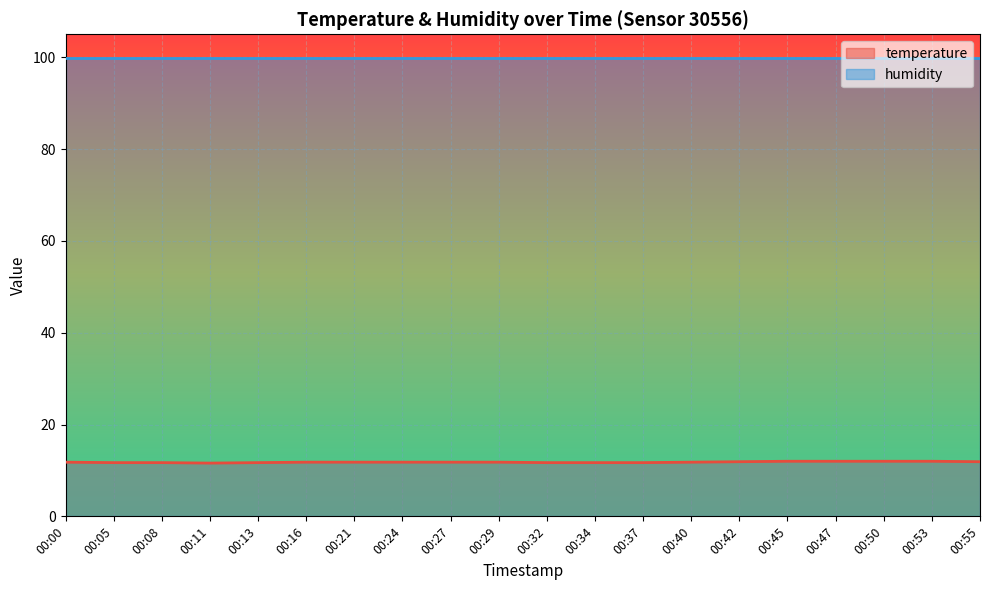

What is the approximate value at 00:16?

11.8